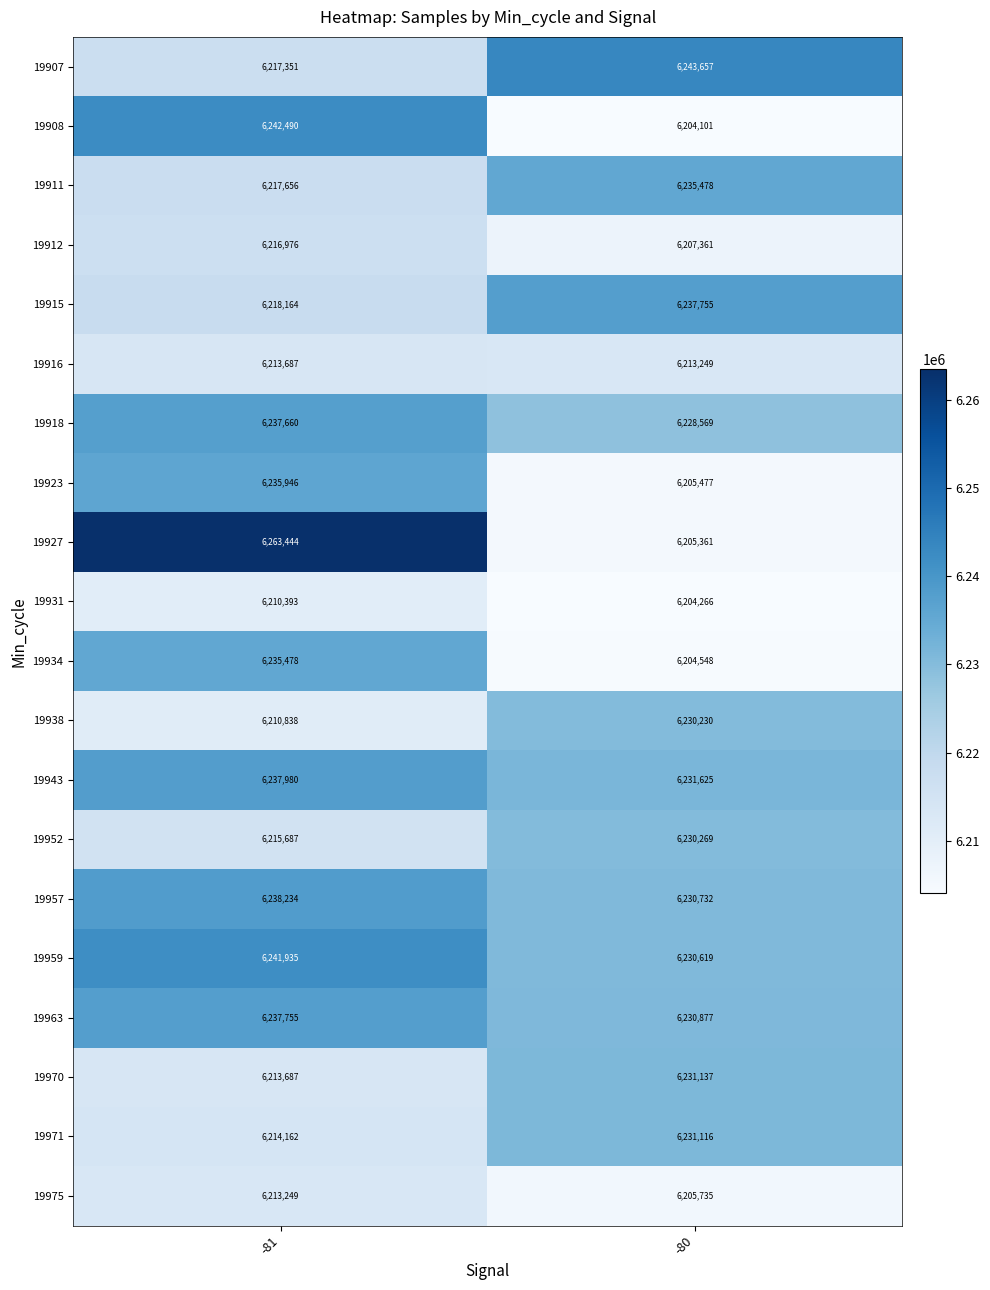

What is the greatest value displayed?

6263444